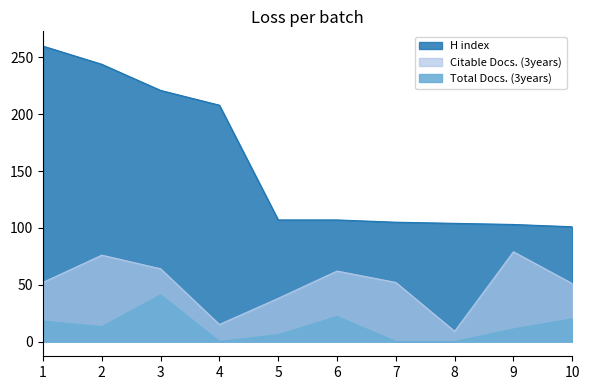

The H index series shows 69 at 10. True or false?

False